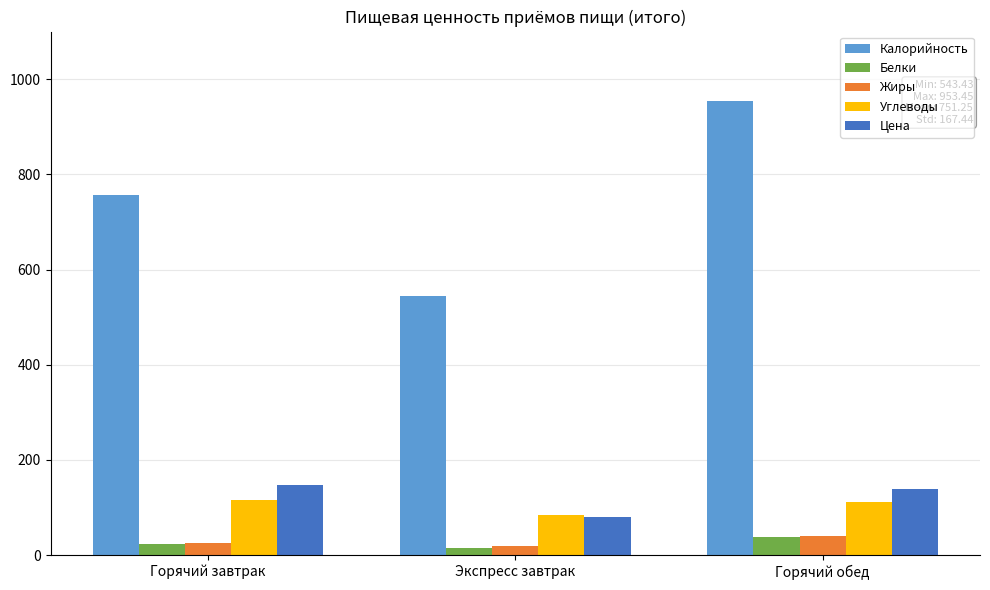

How many values in the Жиры series exceed 24?

2